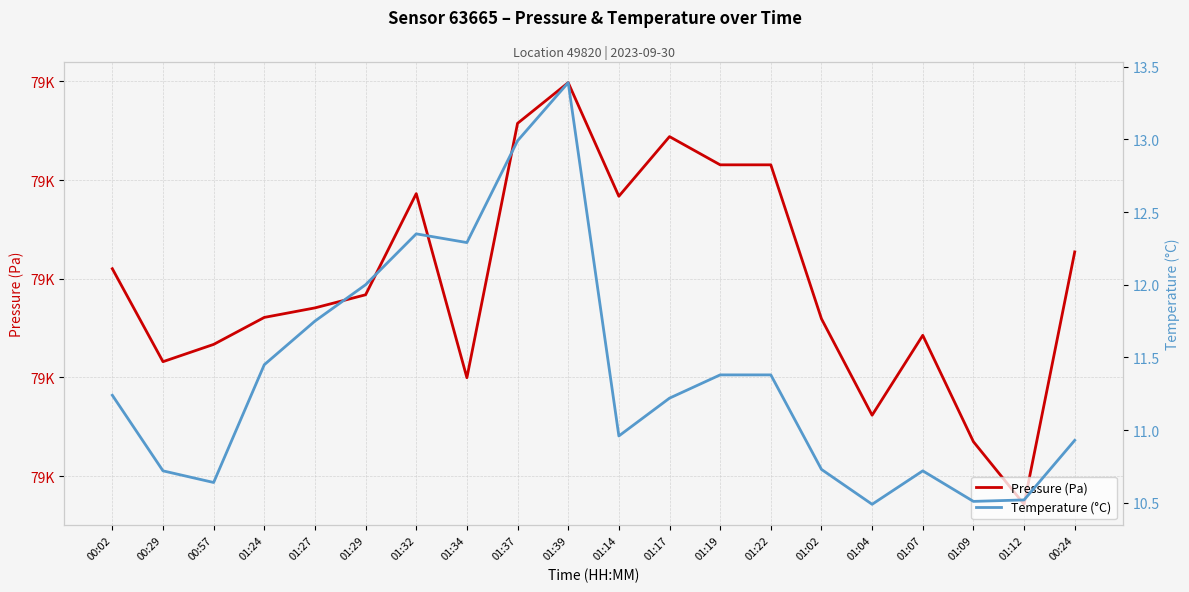

Between 01:29 and 01:12, which is larger?

01:29